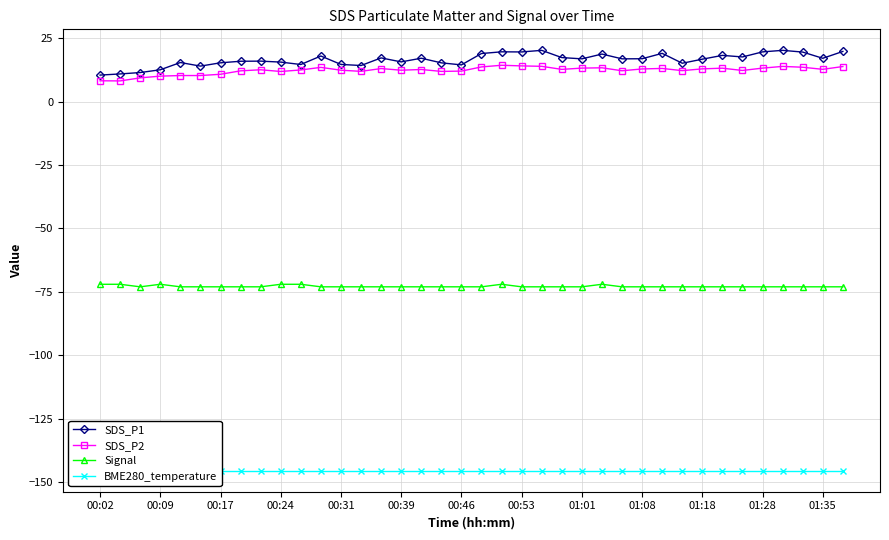

True or false: Signal and SDS_P1 cross at least once.

False